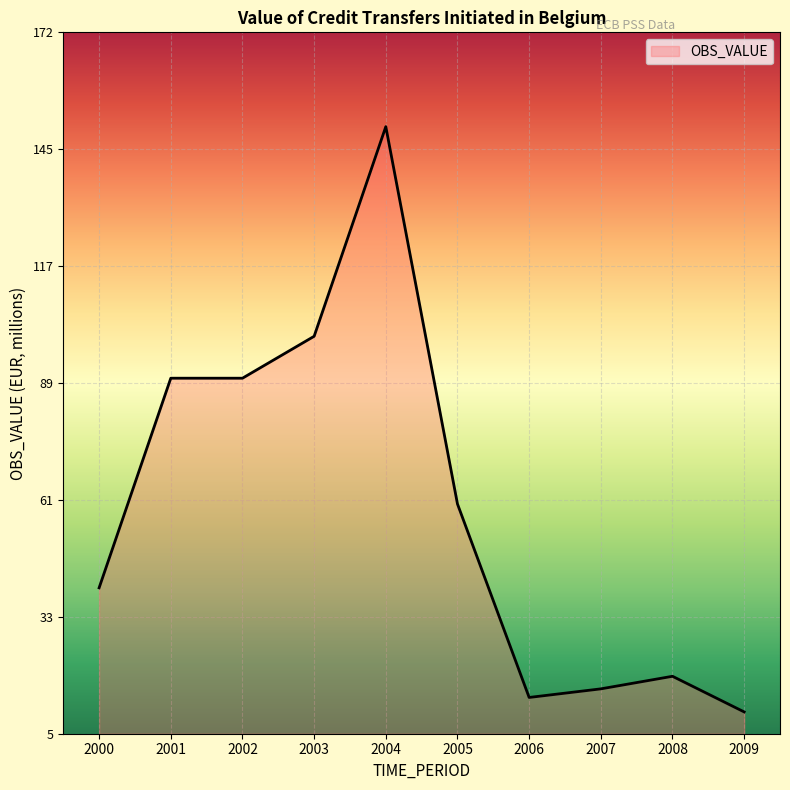

Is it true that the value at 2000 is 23.7?

False